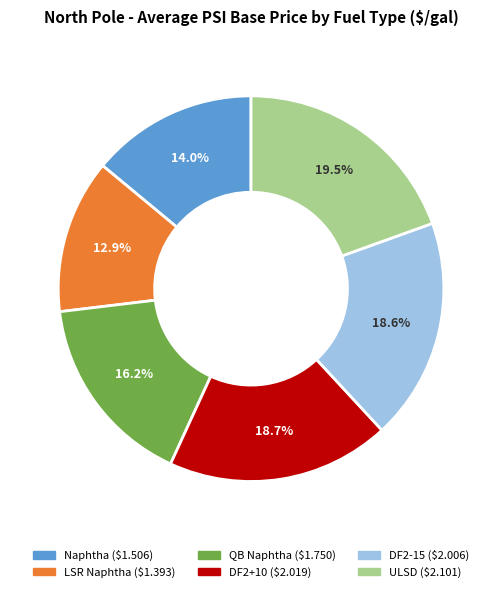

Which category has the biggest portion of the pie?

ULSD